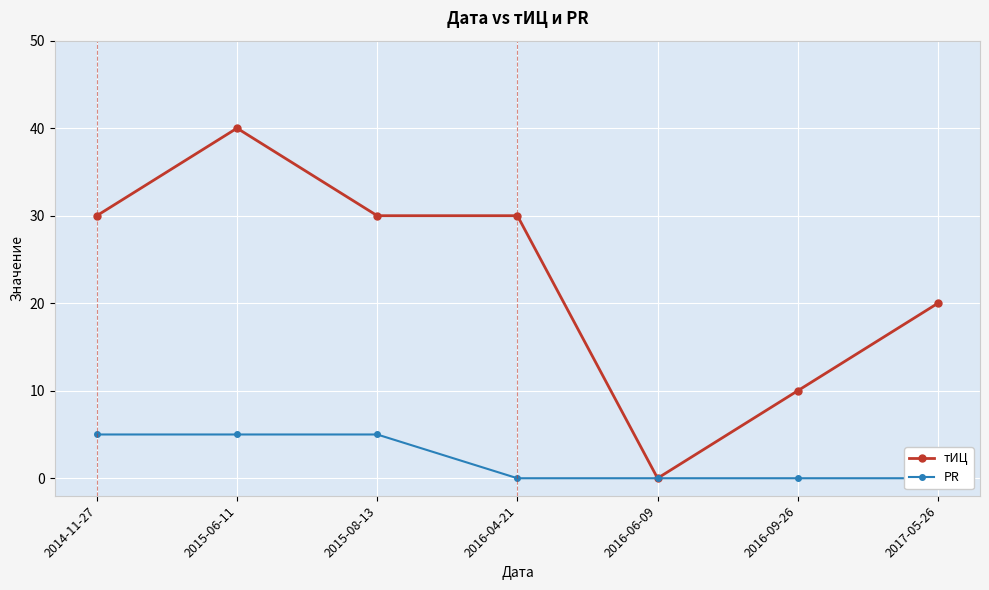

Reading left to right, what are all the values shown in this chart?

тИЦ: 2014-11-27=30	2015-06-11=40	2015-08-13=30	2016-04-21=30	2016-06-09=0	2016-09-26=10	2017-05-26=20
PR: 2014-11-27=5	2015-06-11=5	2015-08-13=5	2016-04-21=0	2016-06-09=0	2016-09-26=0	2017-05-26=0